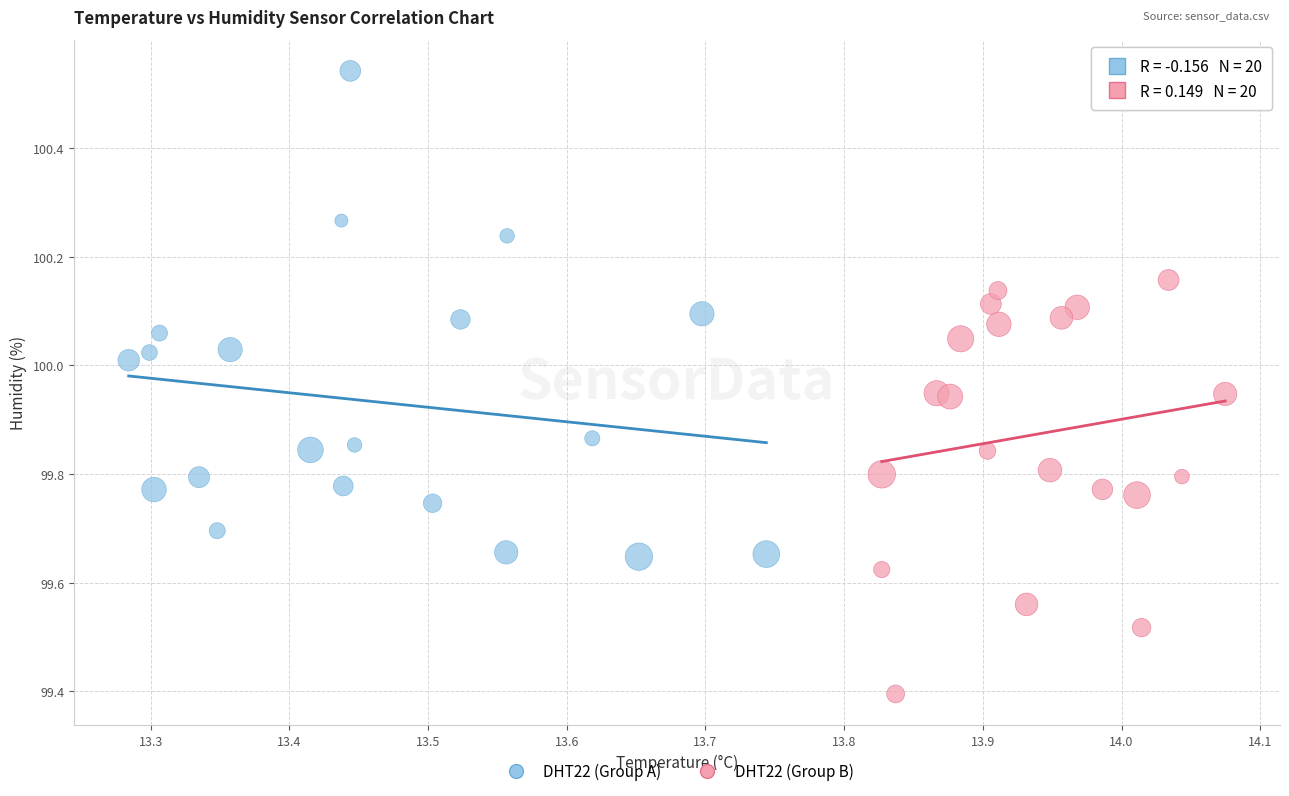

Which series contains the lowest Y value?

DHT22 (Group B)